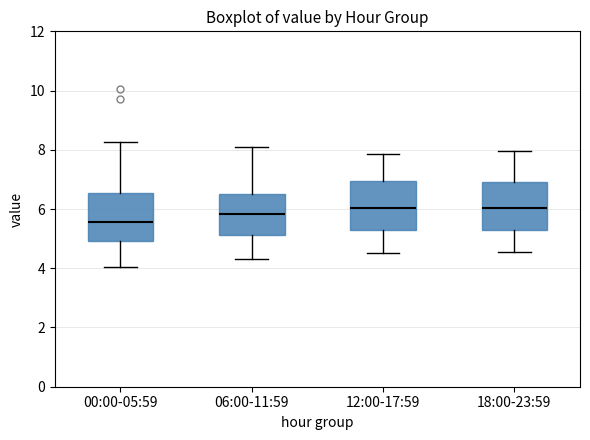

Which box's median line is the lowest?

00:00-05:59